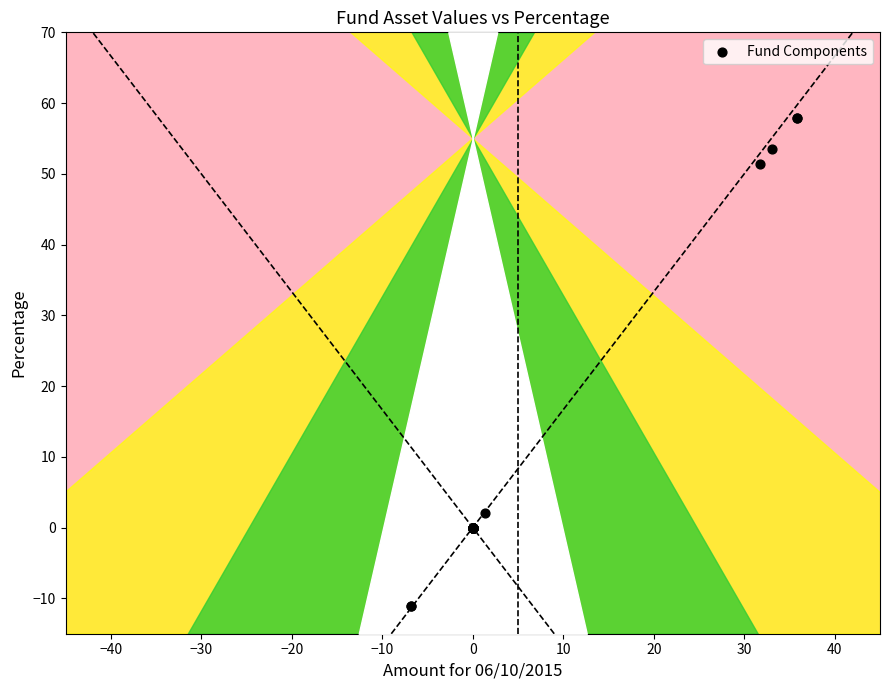

What Y value in the scatter plot is closest to 23?

2.1